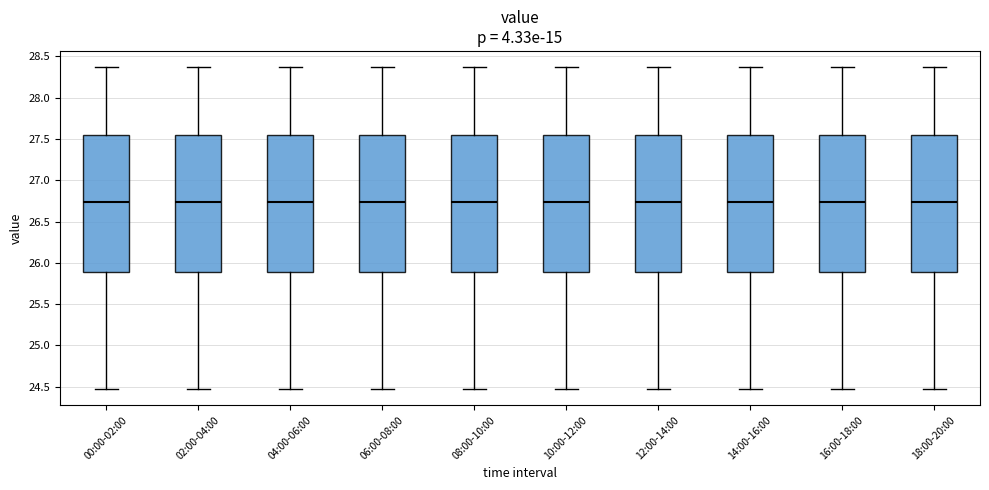

Reading left to right, transcribe this box plot: for each box, give where its median line is, the range the box spans, and where its two whiskers end, as read against the y-axis. The values are not printed on the chart, so give them approximately, as read against the axis.

00:00-02:00: median 26.75, box 25.90 to 27.55, whiskers 24.45 to 28.35
02:00-04:00: median 26.75, box 25.90 to 27.55, whiskers 24.45 to 28.35
04:00-06:00: median 26.75, box 25.90 to 27.55, whiskers 24.45 to 28.35
06:00-08:00: median 26.75, box 25.90 to 27.55, whiskers 24.45 to 28.35
08:00-10:00: median 26.75, box 25.90 to 27.55, whiskers 24.45 to 28.35
10:00-12:00: median 26.75, box 25.90 to 27.55, whiskers 24.45 to 28.35
12:00-14:00: median 26.75, box 25.90 to 27.55, whiskers 24.45 to 28.35
14:00-16:00: median 26.75, box 25.90 to 27.55, whiskers 24.45 to 28.35
16:00-18:00: median 26.75, box 25.90 to 27.55, whiskers 24.45 to 28.35
18:00-20:00: median 26.75, box 25.90 to 27.55, whiskers 24.45 to 28.35